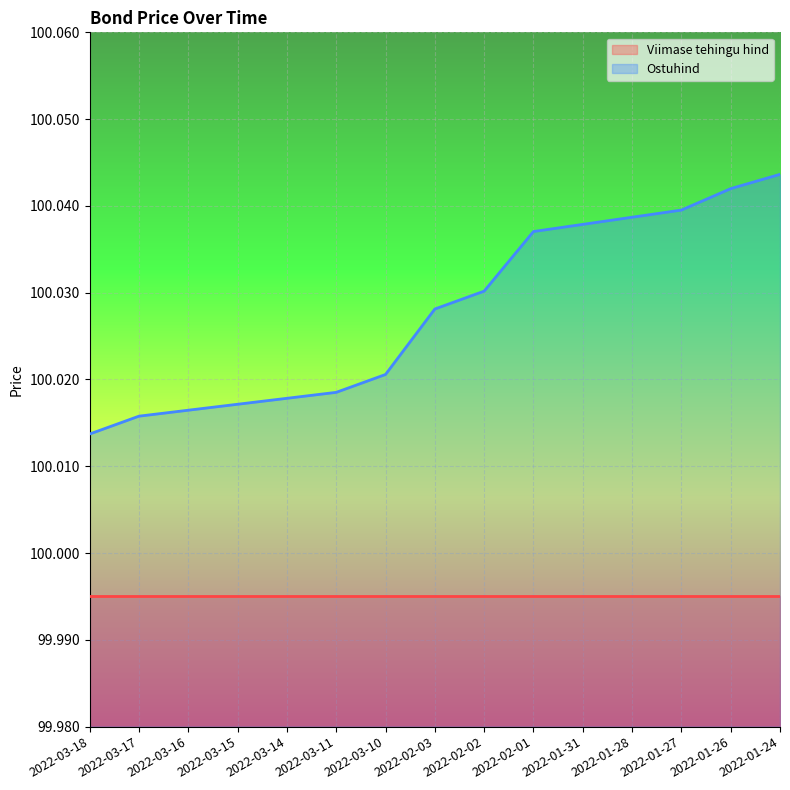

List the labels in order of value, smallest first.

2022-03-18, 2022-03-17, 2022-03-16, 2022-03-15, 2022-03-14, 2022-03-11, 2022-03-10, 2022-02-03, 2022-02-02, 2022-02-01, 2022-01-31, 2022-01-28, 2022-01-27, 2022-01-26, 2022-01-24